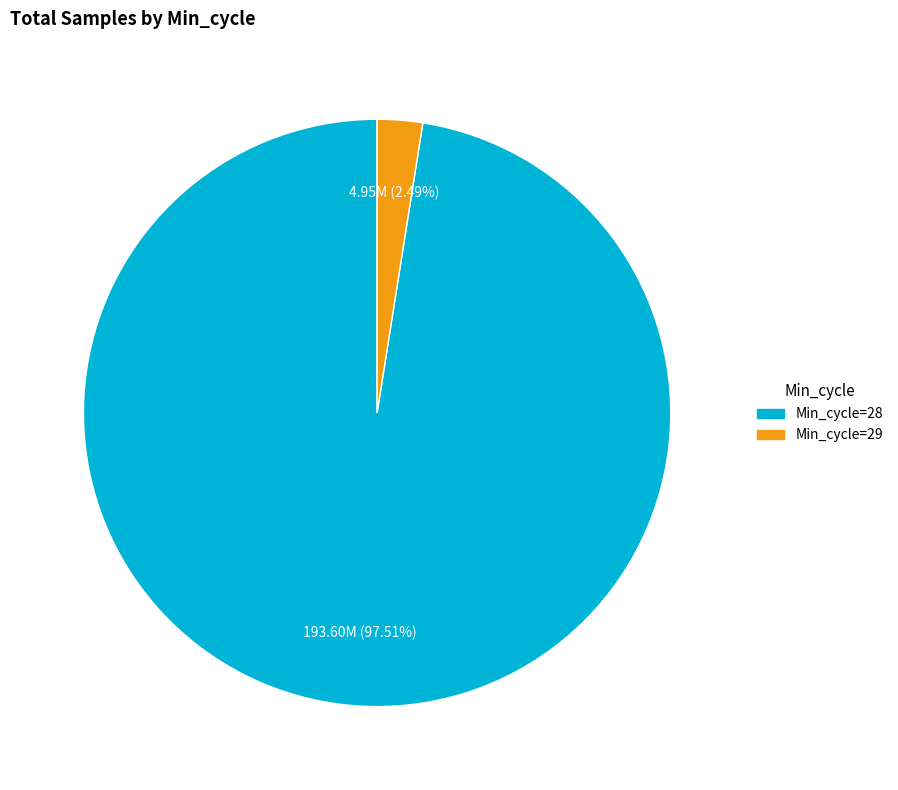

Do Min_cycle=29 and Min_cycle=28 together represent more than half of the pie?

Yes